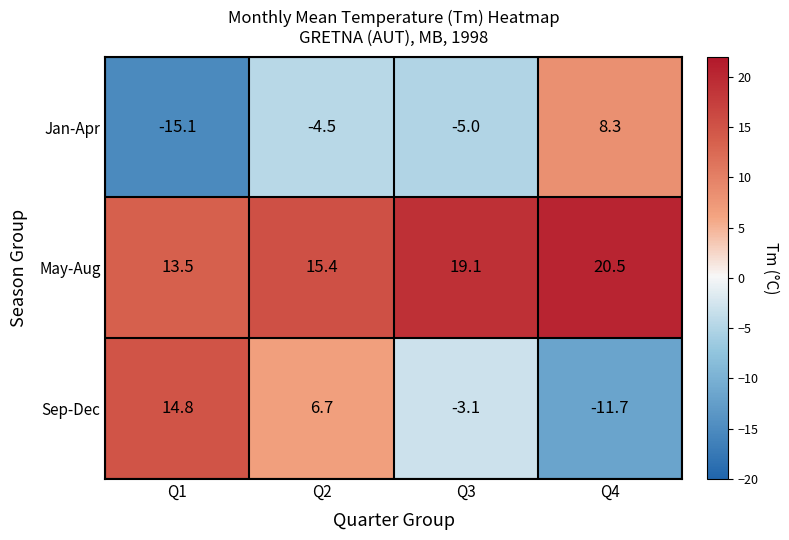

Reading left to right, list all the values displayed in this chart.

Jan-Apr: Q1=-15.1	Q2=-4.5	Q3=-5.0	Q4=8.3
May-Aug: Q1=13.5	Q2=15.4	Q3=19.1	Q4=20.5
Sep-Dec: Q1=14.8	Q2=6.7	Q3=-3.1	Q4=-11.7